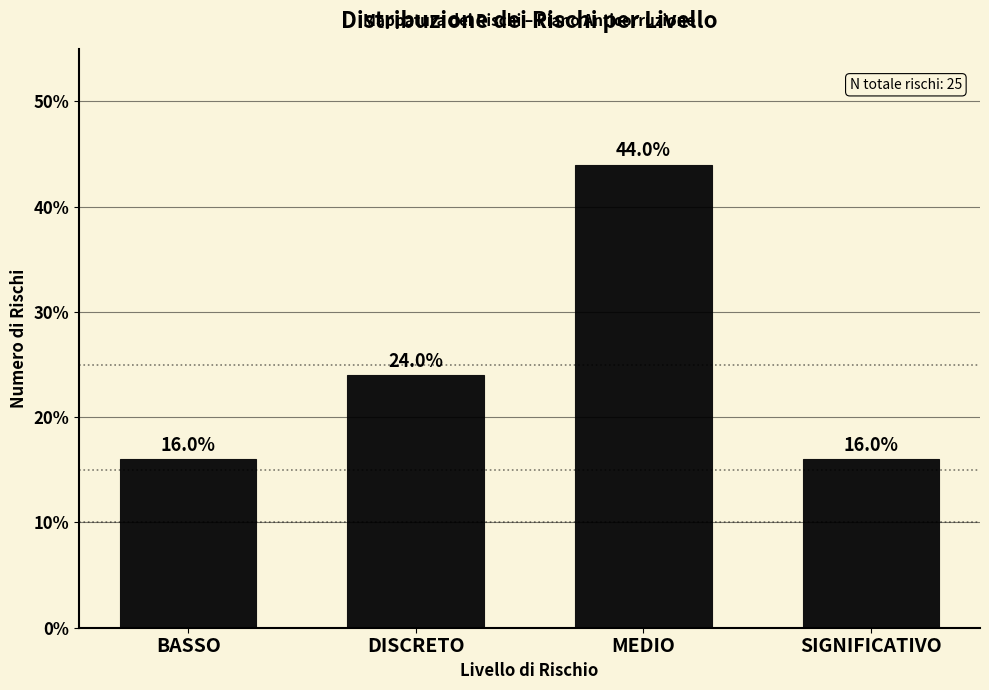

Reading right to left, extract all data points from this chart.

16	44	24	16